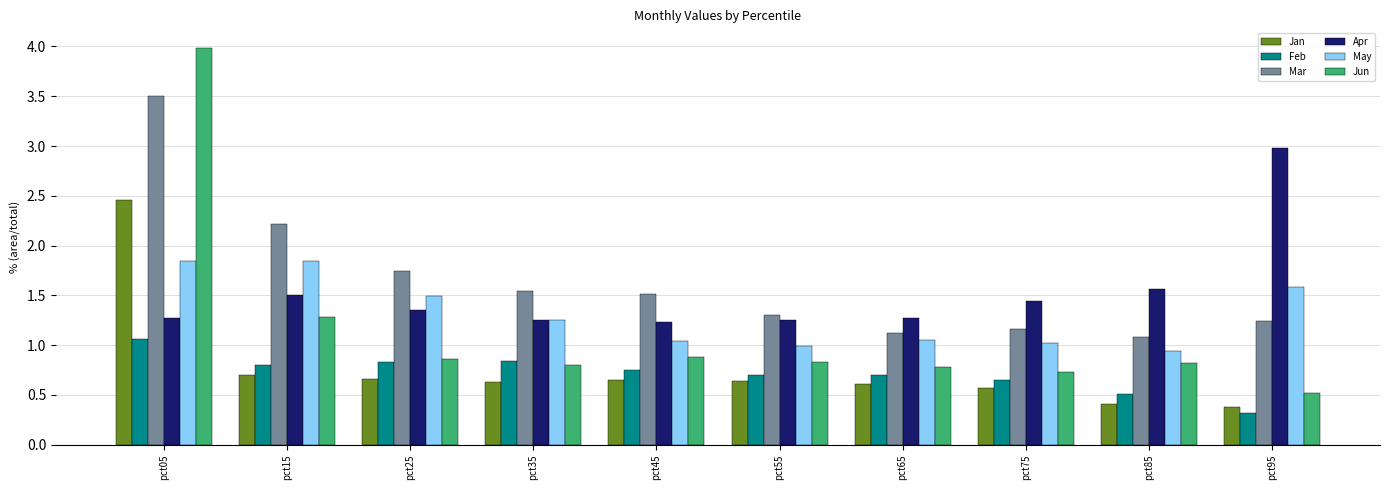

The value of Feb at pct15 is 1.3. True or false?

False